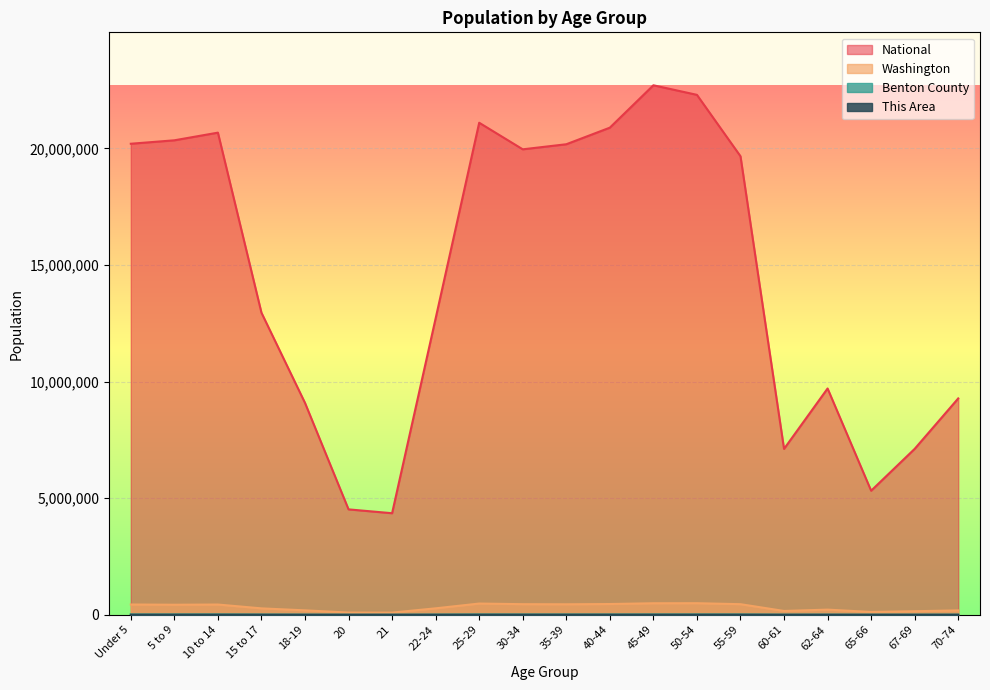

True or false: This Area and Benton County intersect in this chart.

False